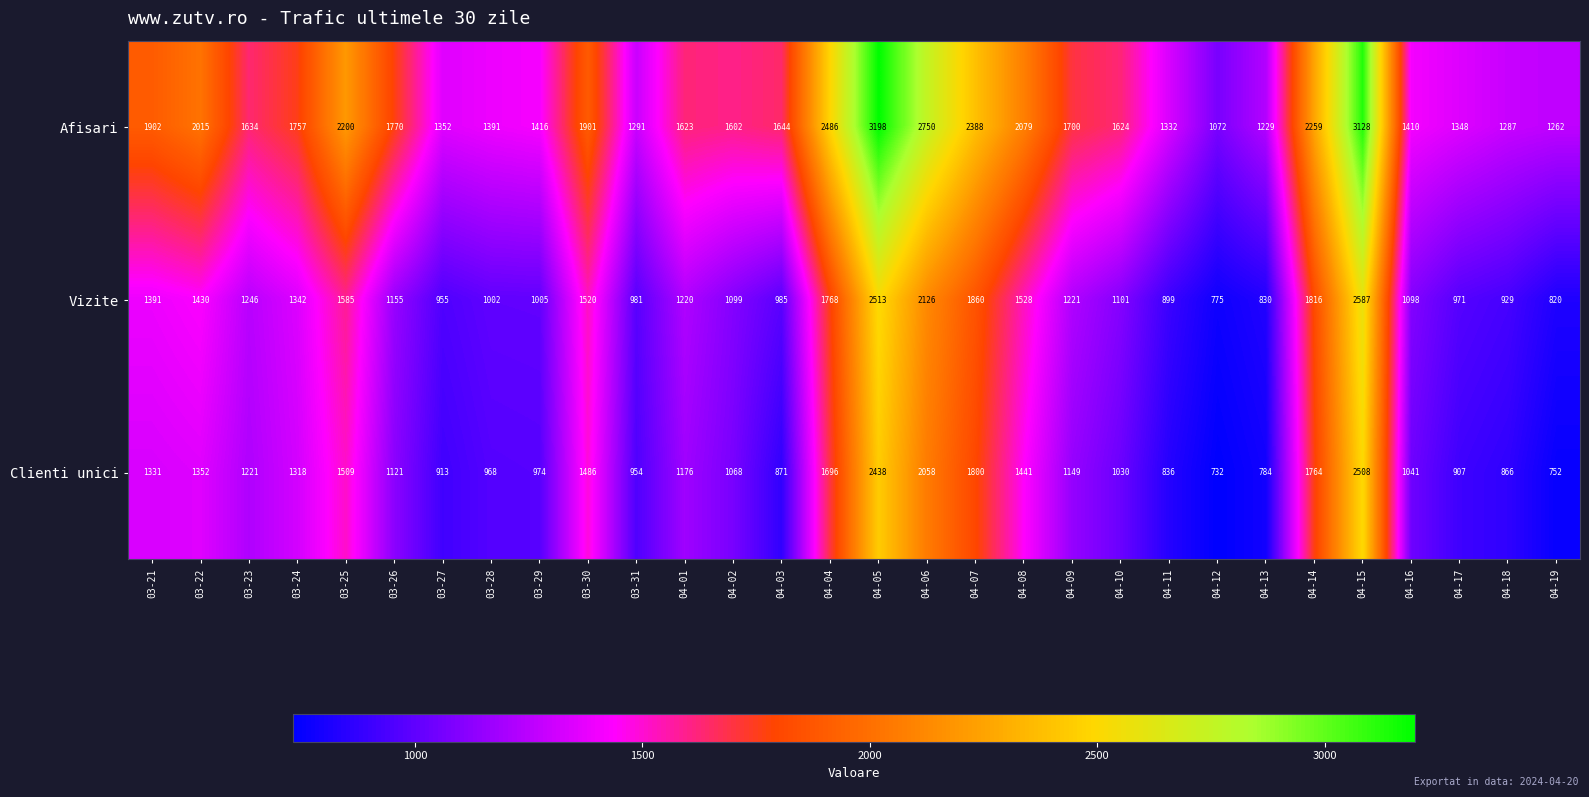

What is the difference between the second highest and minimum values in the Clienti unici series?

1706